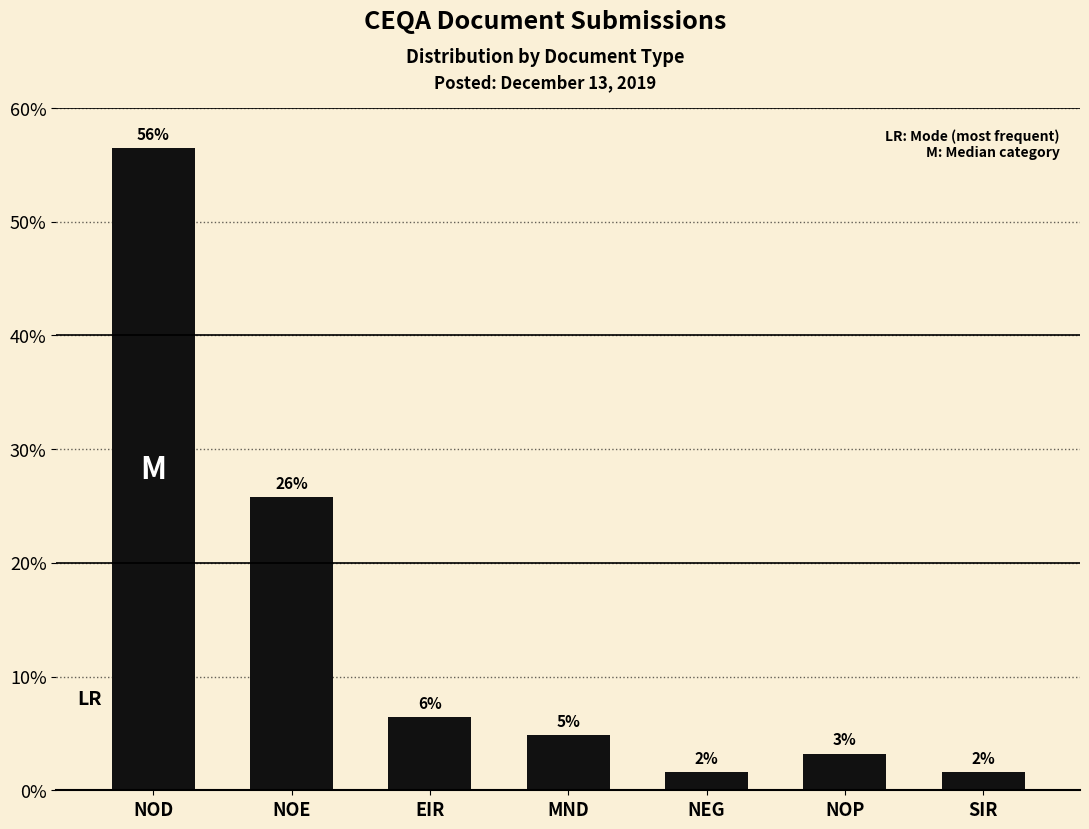

How many bars are there in total?

7